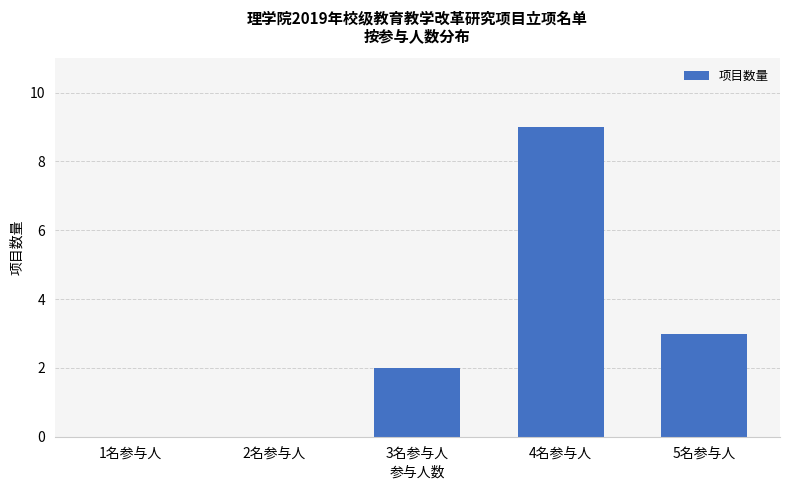

Is it true that the value at 2名参与人 is -5?

False